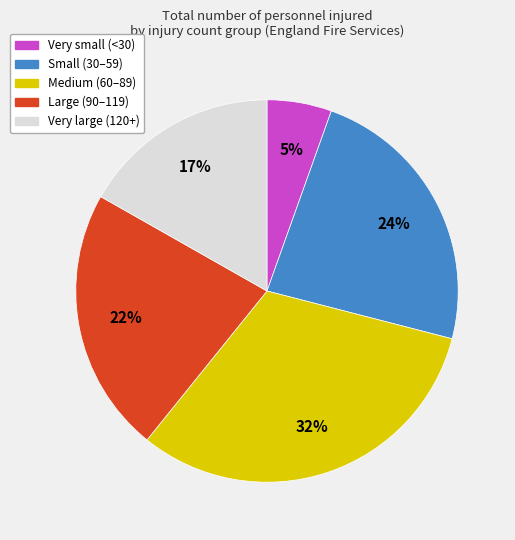

True or false: Very small (<30) accounts for 5% of the total.

True